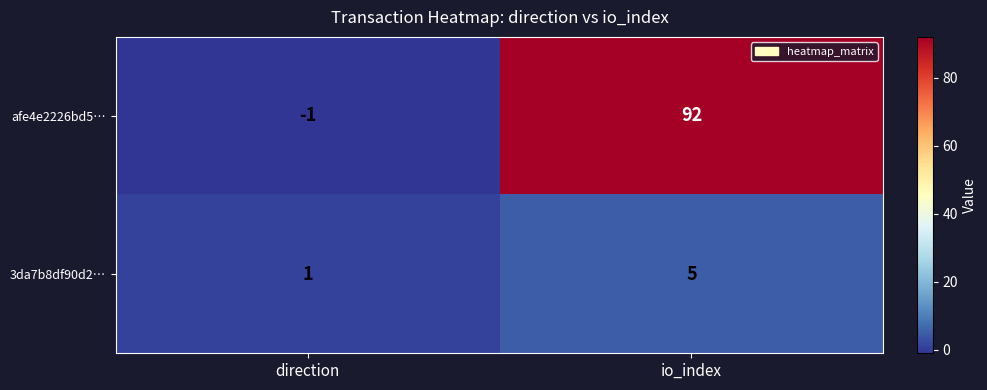

What is the spread (max minus min) of values at direction?

2